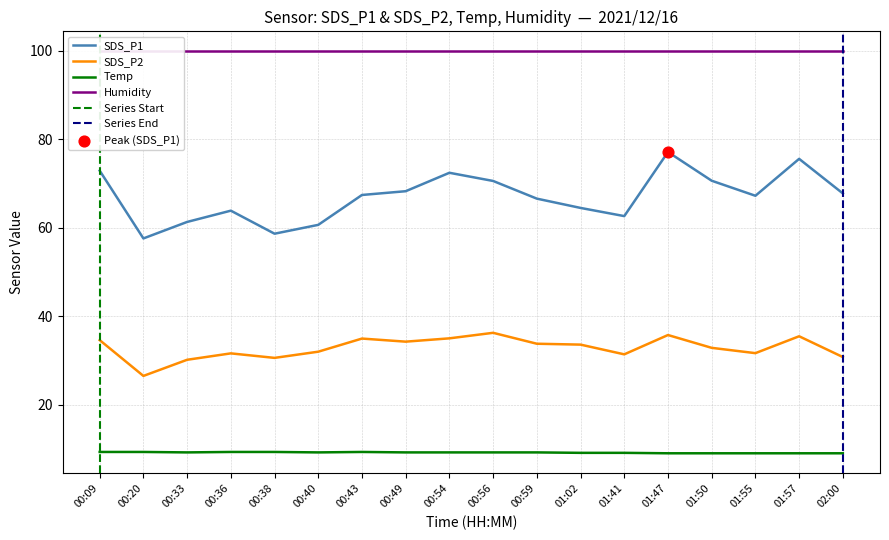

Which series reaches the minimum Y coordinate?

Temp